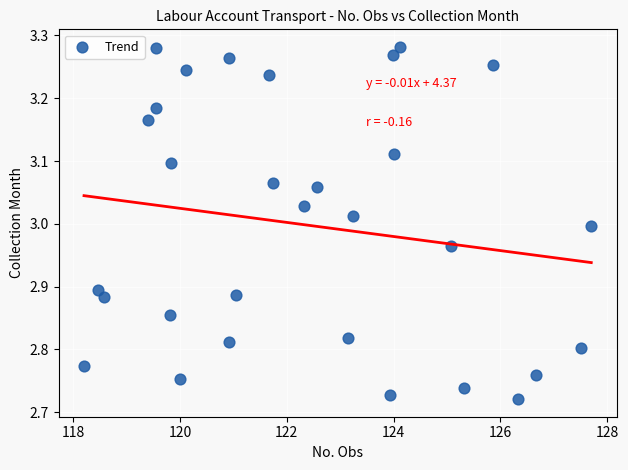

What is the range of Y values (max minus min)?

0.6